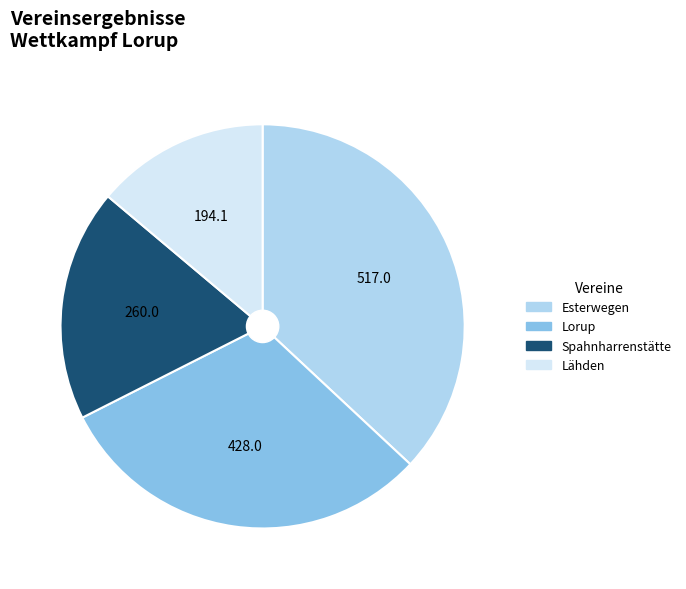

How many slices are in this pie chart?

4